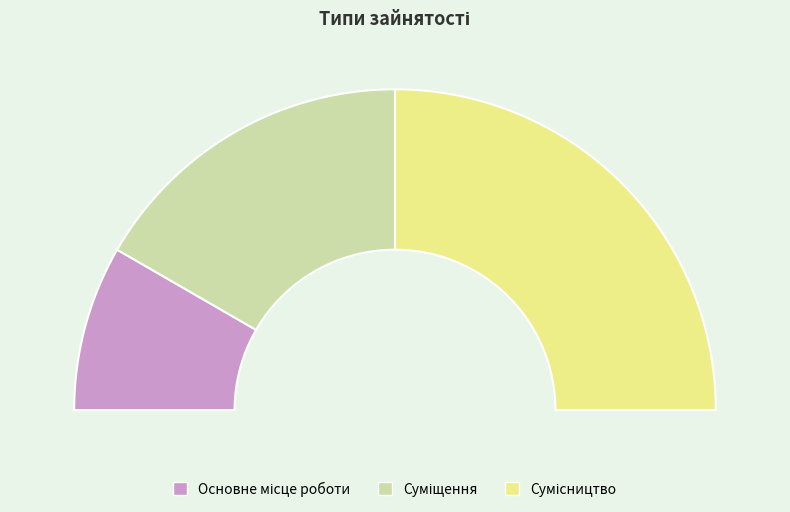

Is there a majority slice in this chart?

No